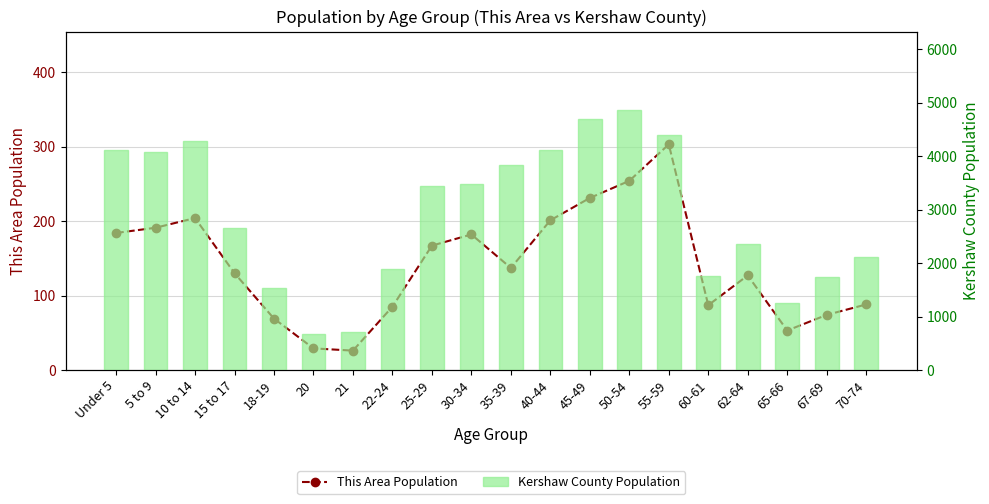

The This Area Population series shows 87 at 15 to 17. True or false?

False